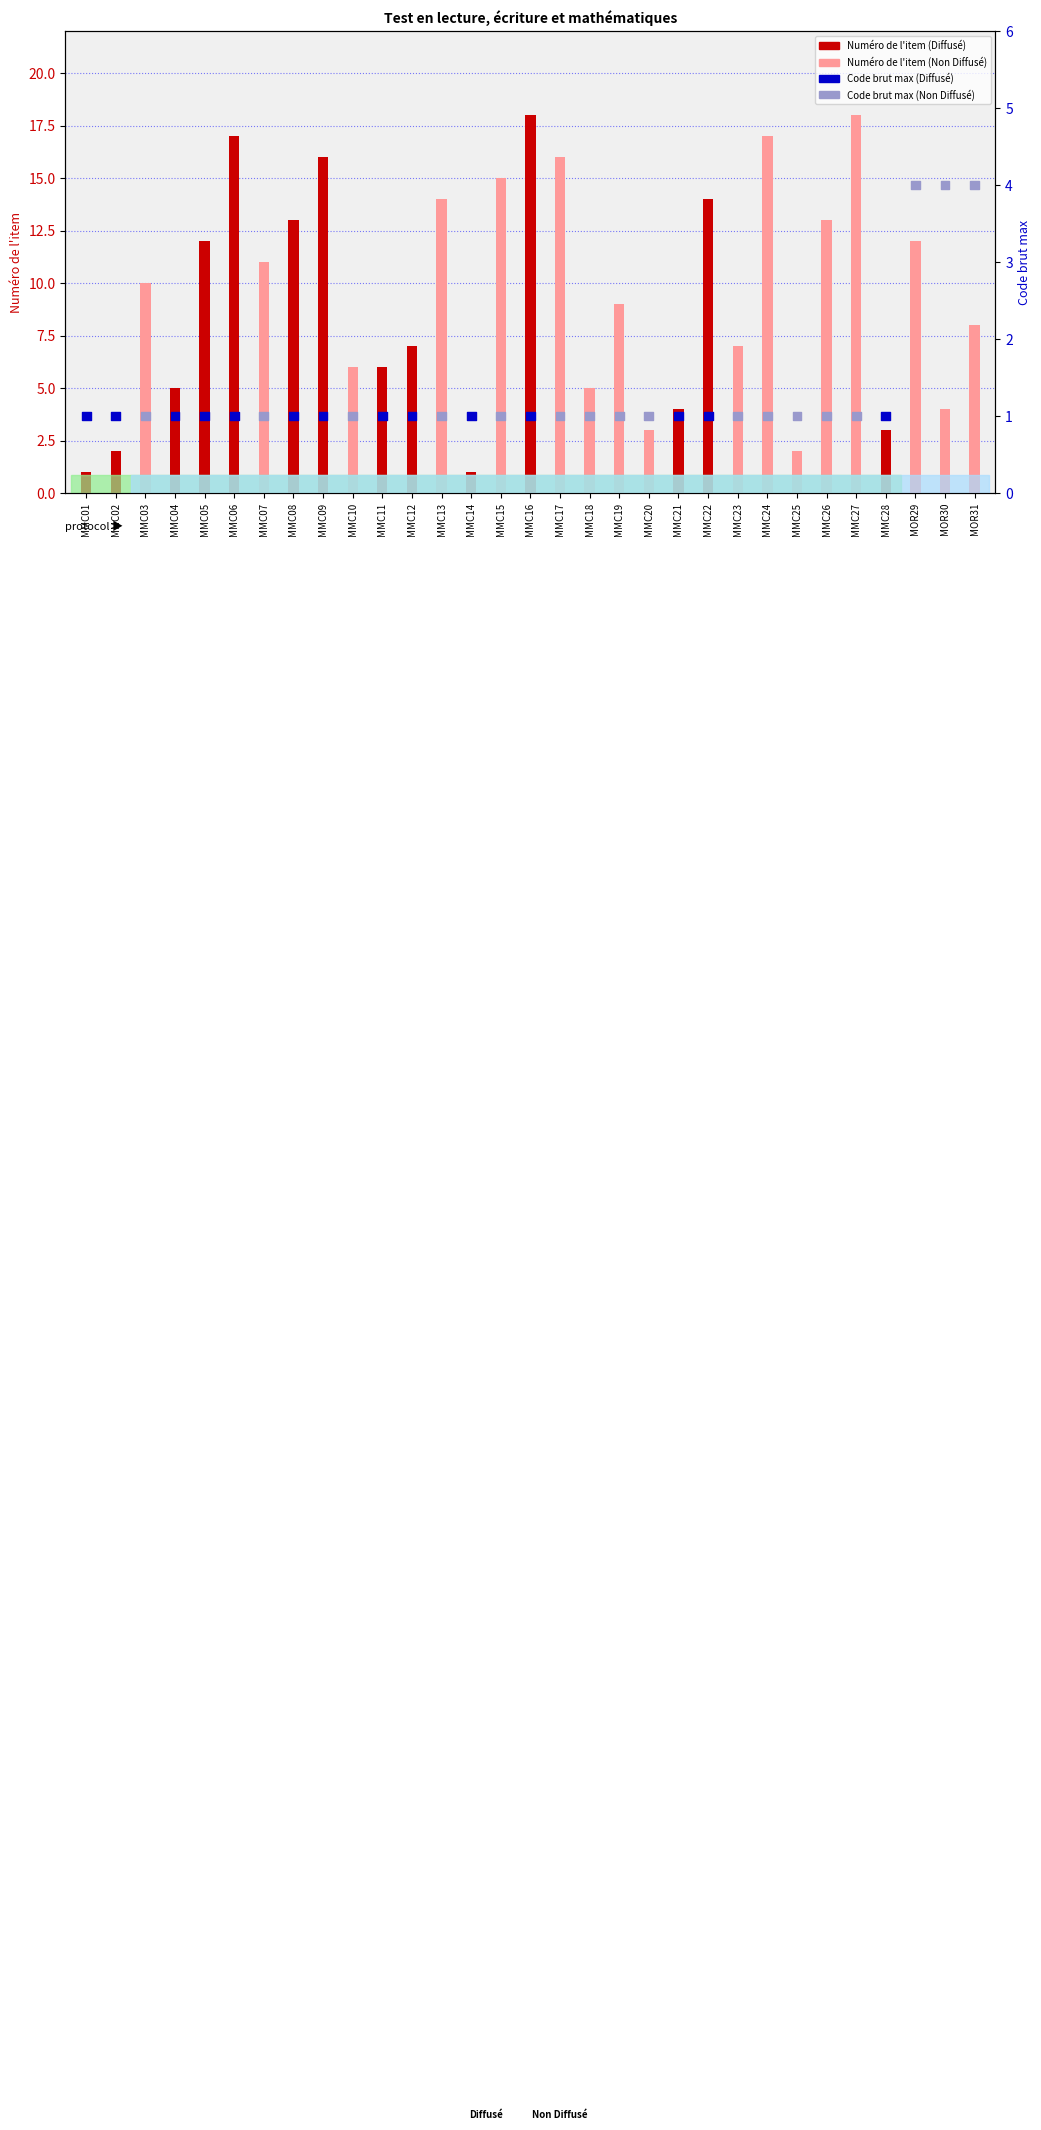

What is the ratio of the value at MMC14 to the value at MOR29?

0.2